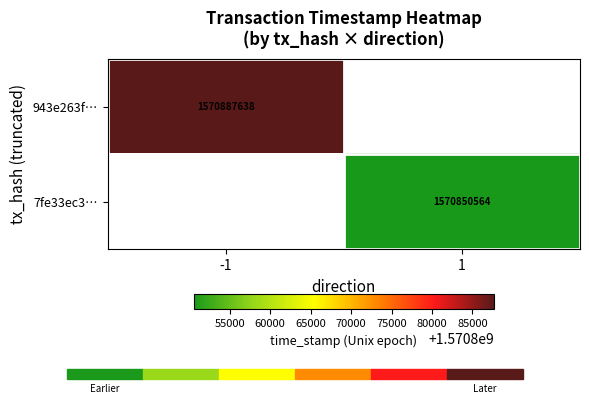

How many categories are shown in the chart?

2